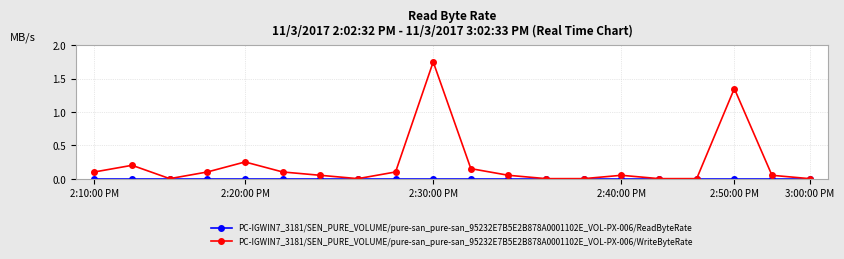

Which series has the widest spread of values?

PC-IGWIN7_3181/SEN_PURE_VOLUME/pure-san_pure-san_95232E7B5E2B878A0001102E_VOL-PX-006/WriteByteRate